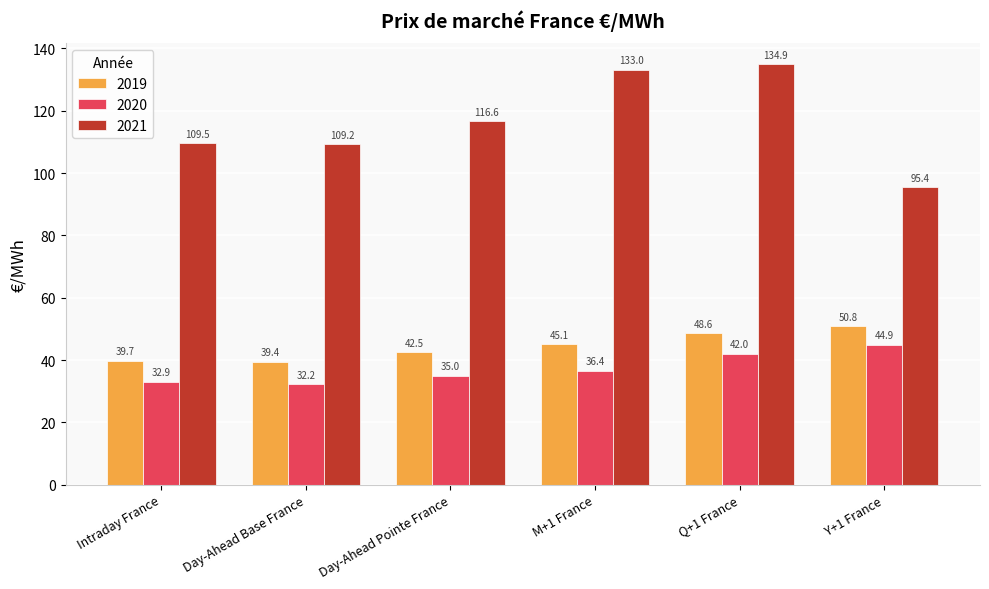

Which category has the lowest value in the 2021 series?

Y+1 France